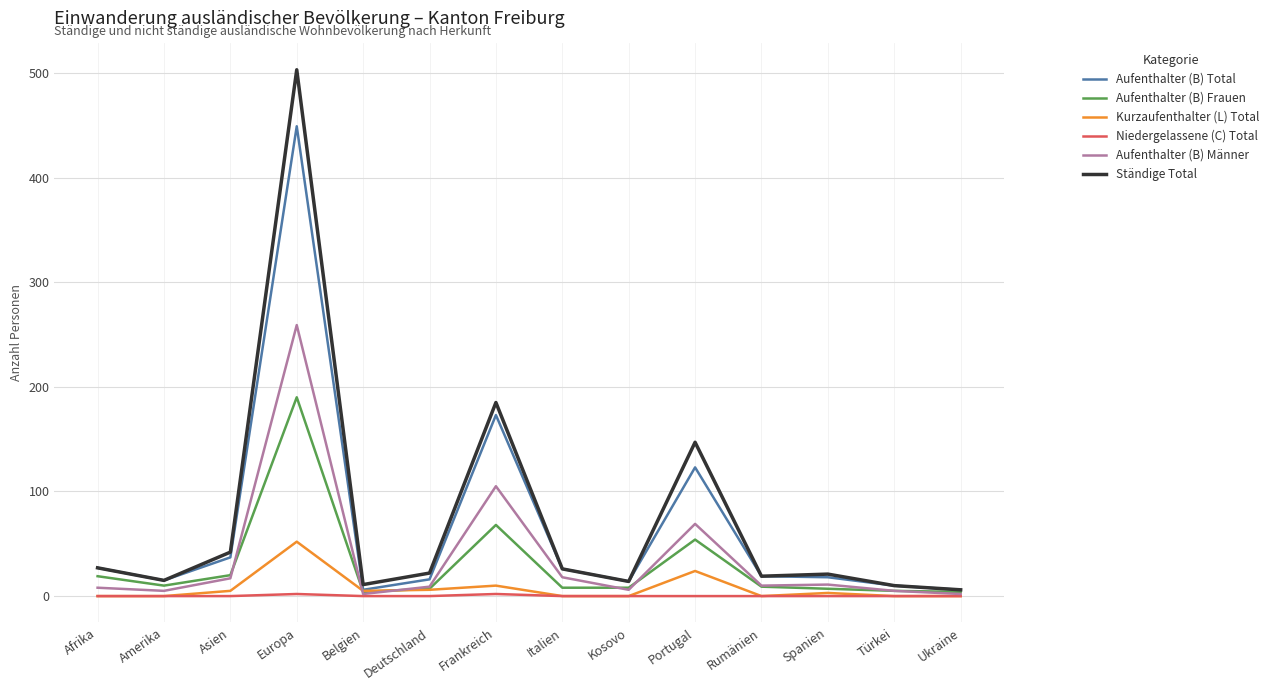

What are all the series names shown in the legend?

Aufenthalter (B) Total, Aufenthalter (B) Frauen, Kurzaufenthalter (L) Total, Niedergelassene (C) Total, Aufenthalter (B) Männer, Ständige Total